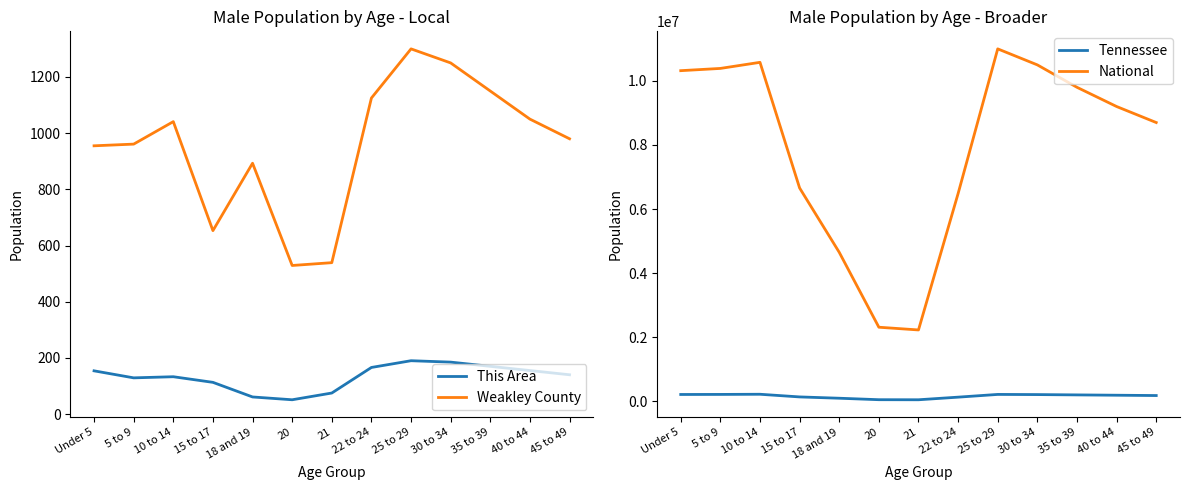

List the series in order of their peak value, lowest first.

This Area, Weakley County, Tennessee, National